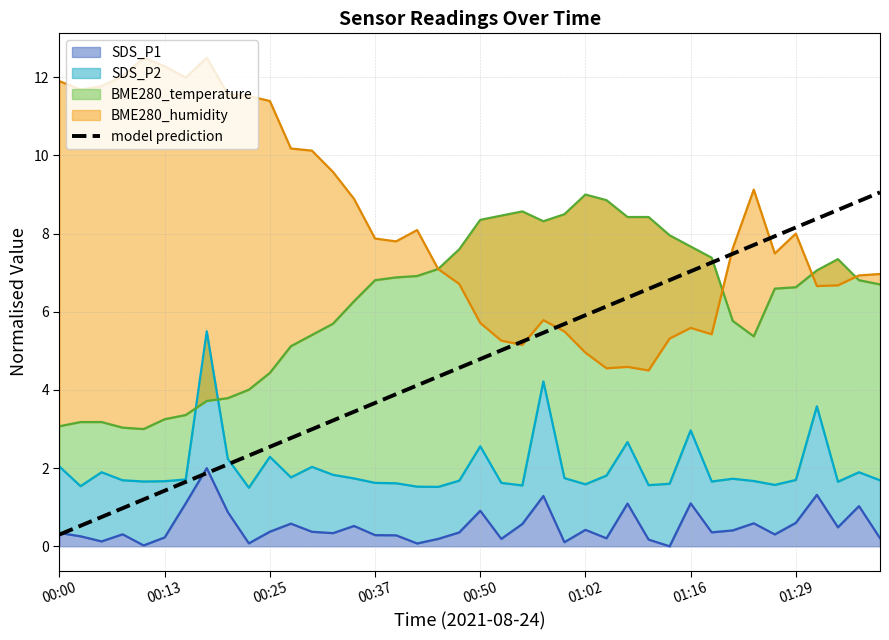

At which category does the chart reach its minimum across all series?

00:00